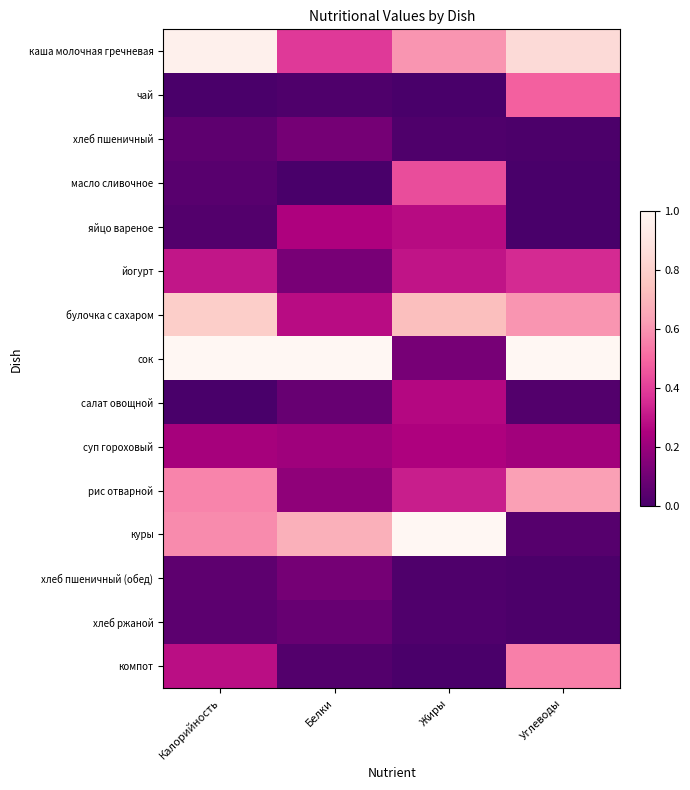

Between Белки and Жиры, which series saw the biggest shift?

сок